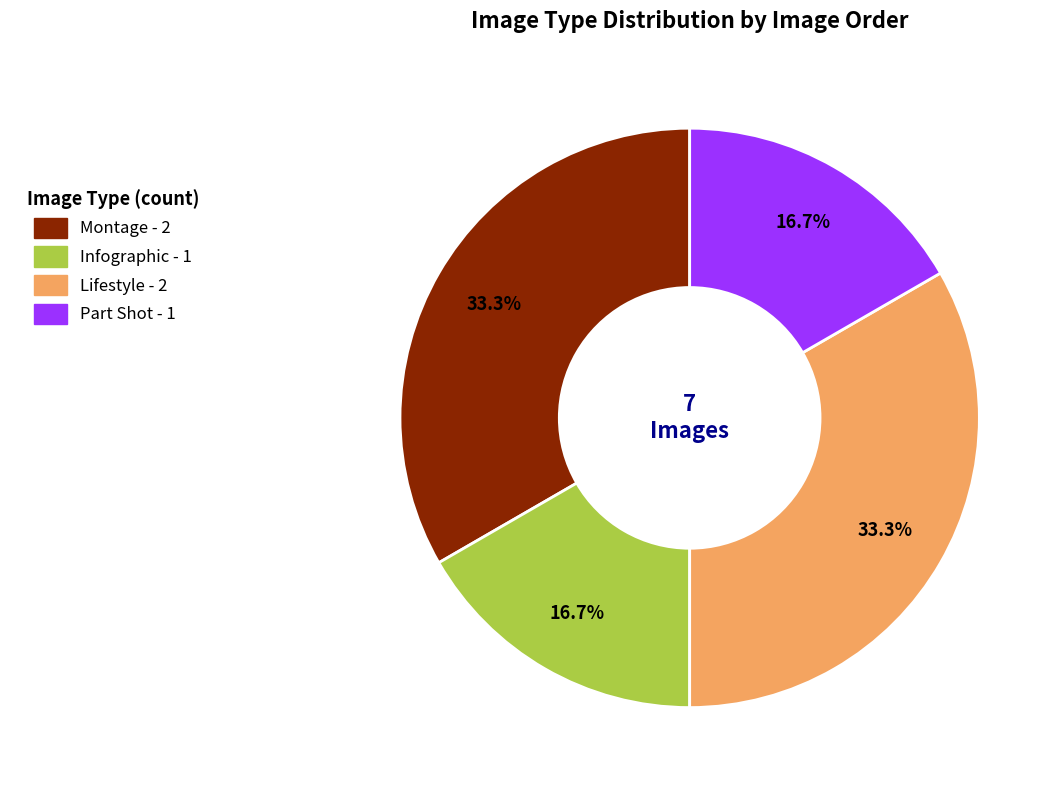

To the nearest percent, what portion does Lifestyle represent?

33%